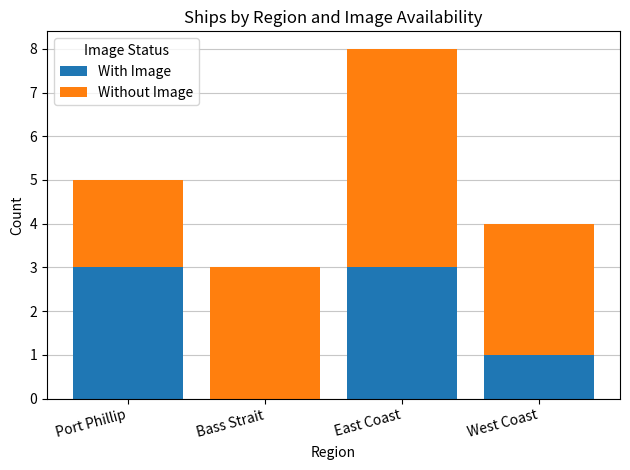

Are the bars horizontal?

No